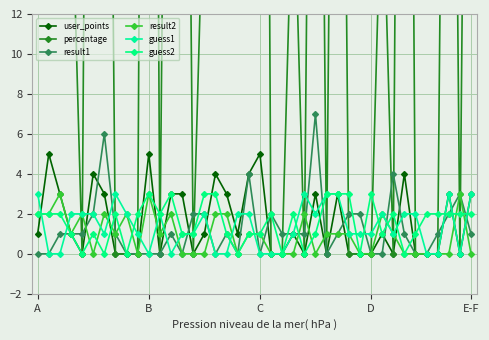

What is the highest value of the percentage series?

100